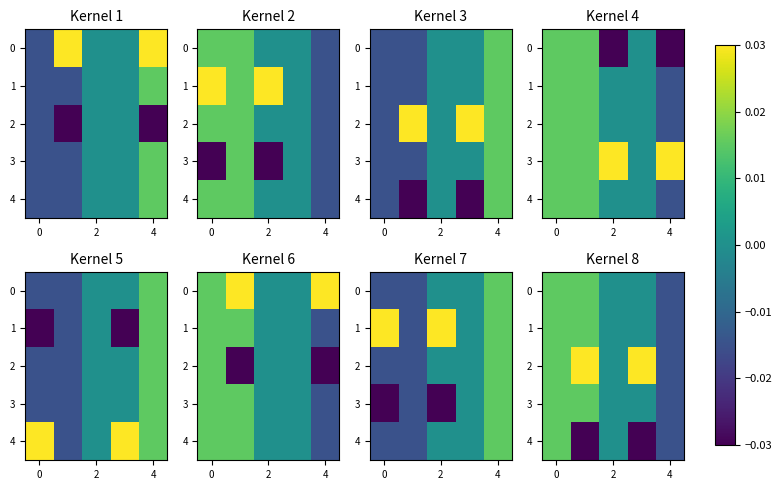

Count the 2 values in the range 0 to 1.

4